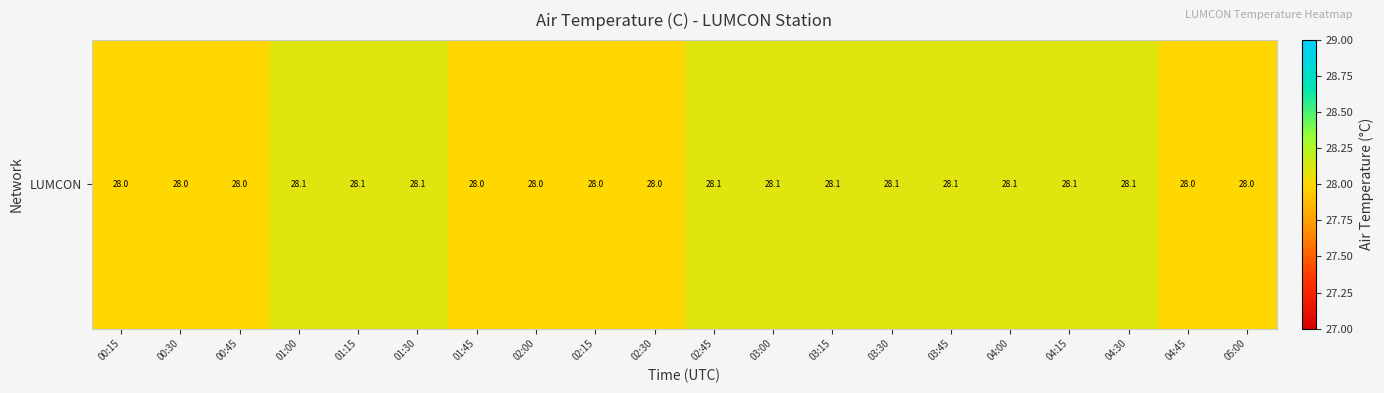

The value at 02:45 is 7.3. True or false?

False